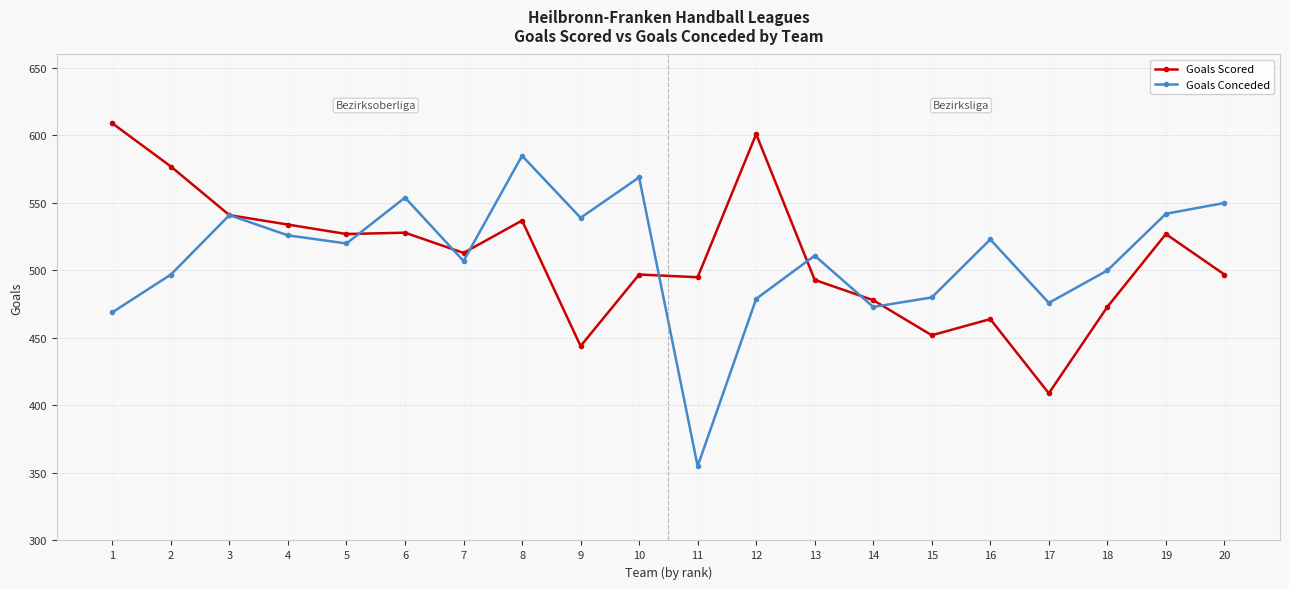

What is the value of the Goals Conceded point at the 17th from the left?

476